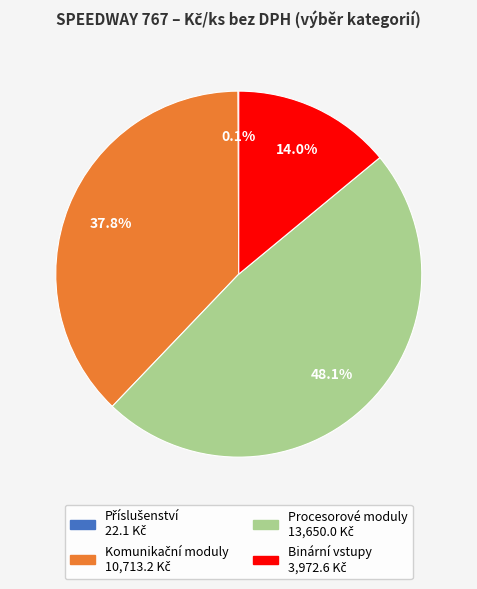

Is Binární vstupy the majority of the pie?

No